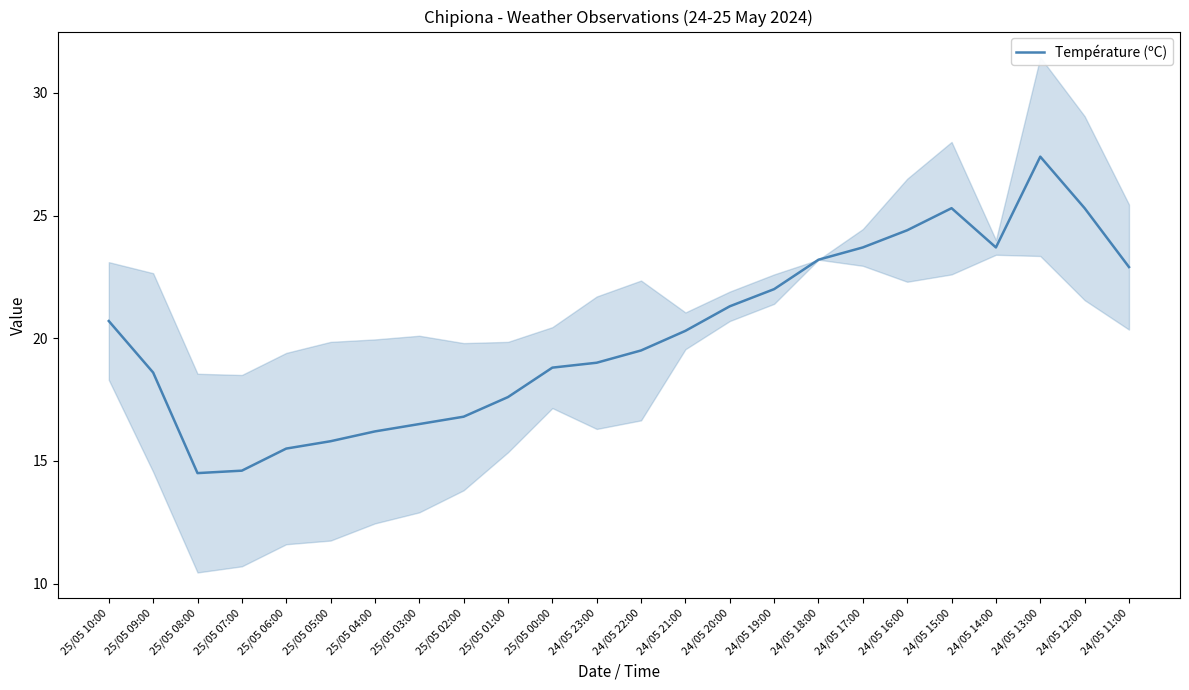

What is the ratio of the value at 25/05 09:00 to the value at 24/05 16:00?

0.8